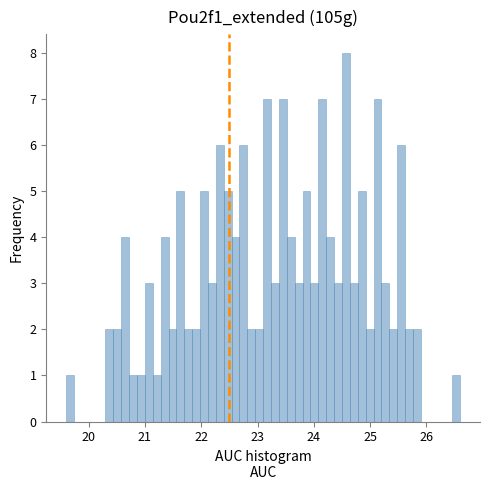

Read against the x-axis, roughly where is the centre of the tallest bar?

24.6